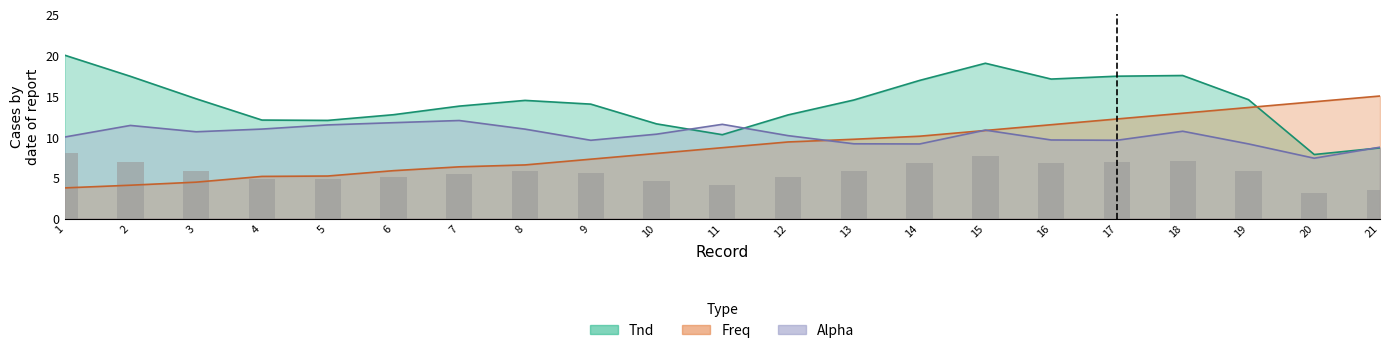

How many data points does each series have?

21